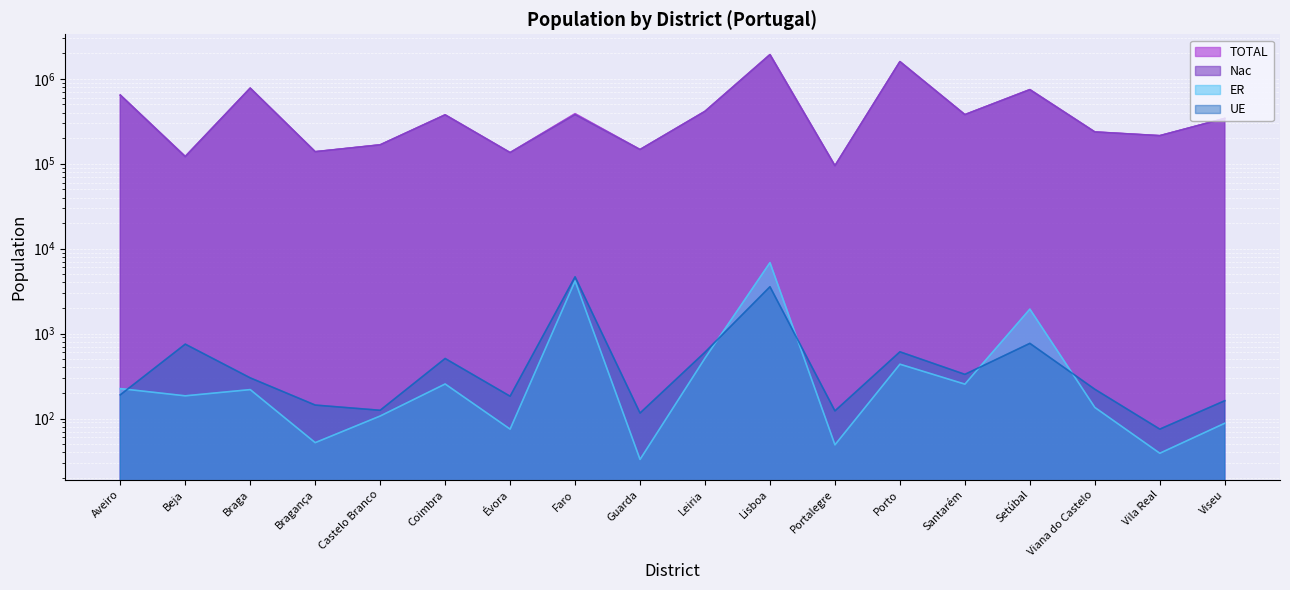

What is the sum of the TOTAL values at Coimbra and Braga?

1151862